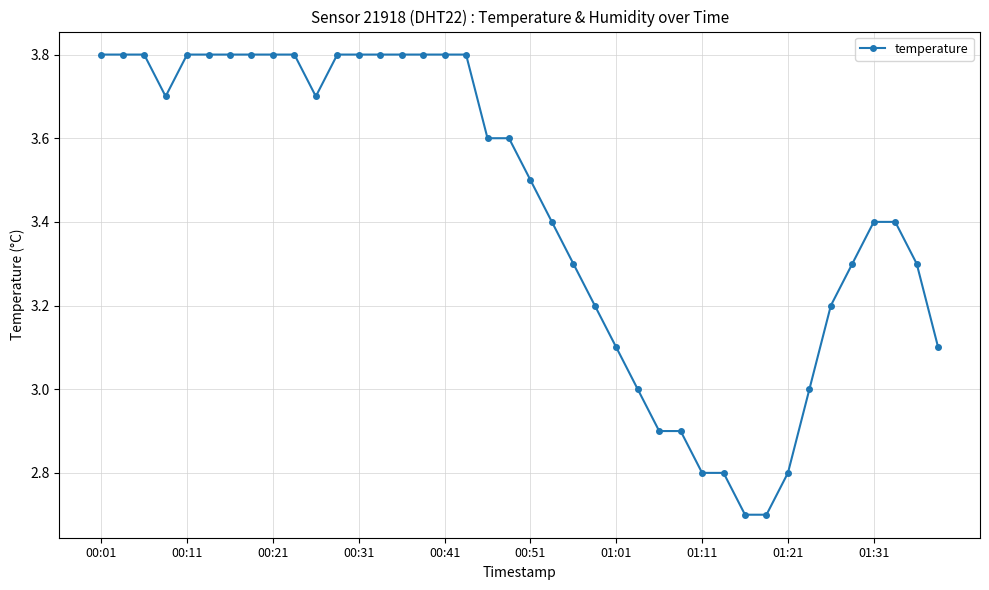

What is the value of the 2nd point from the left?

3.8